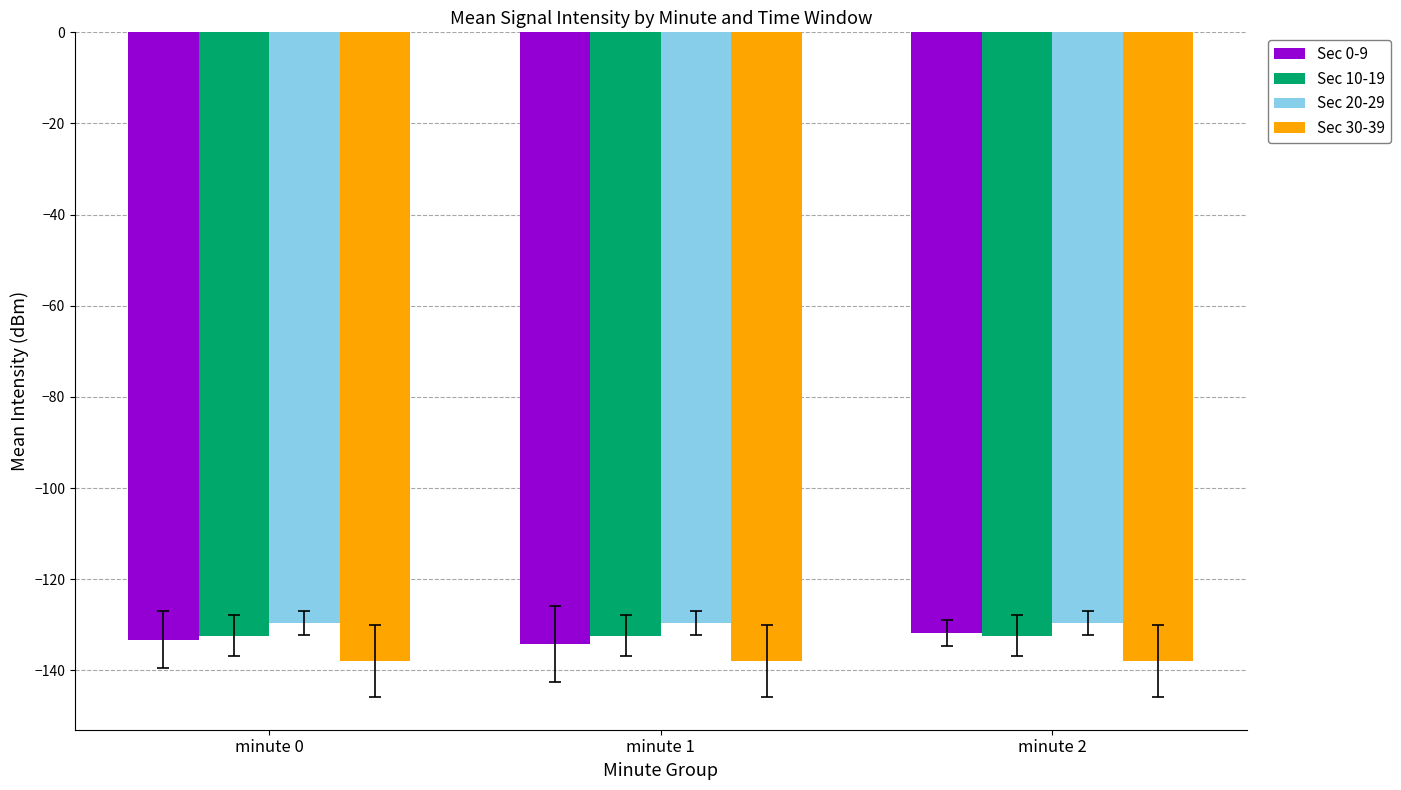

What is the minimum value shown in the chart?

-137.9